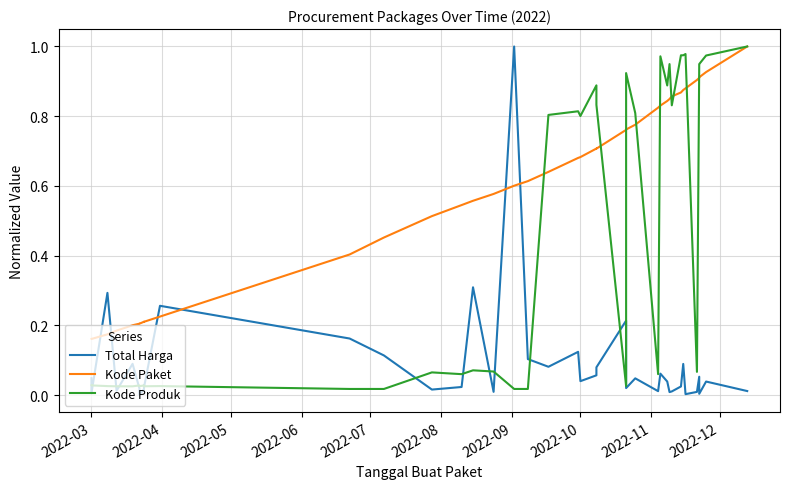

Reading left to right, extract all data points from this chart.

Total Harga: 0.0	0.0	0.3	0.0	0.1	0.0	0.0	0.0	0.0	0.0	0.3	0.2	0.1	0.0	0.0	0.3	0.0	1.0	0.1	0.1	0.1	0.0	0.1	0.1	0.2	0.0	0.0	0.0	0.1	0.0	0.0	0.0	0.0	0.1	0.0	0.0	0.1	0.0	0.0	0.0
Kode Paket: 0.2	0.2	0.2	0.2	0.2	0.2	0.2	0.2	0.2	0.2	0.2	0.4	0.5	0.5	0.5	0.6	0.6	0.6	0.6	0.6	0.7	0.7	0.7	0.7	0.8	0.8	0.8	0.8	0.8	0.8	0.8	0.9	0.9	0.9	0.9	0.9	0.9	0.9	0.9	1.0
Kode Produk: 0.0	0.0	0.0	0.0	0.0	0.0	0.0	0.0	0.0	0.0	0.0	0.0	0.0	0.1	0.1	0.1	0.1	0.0	0.0	0.8	0.8	0.8	0.9	0.8	0.0	0.9	0.8	0.1	1.0	0.9	0.9	0.8	1.0	1.0	1.0	0.1	0.9	0.9	1.0	1.0